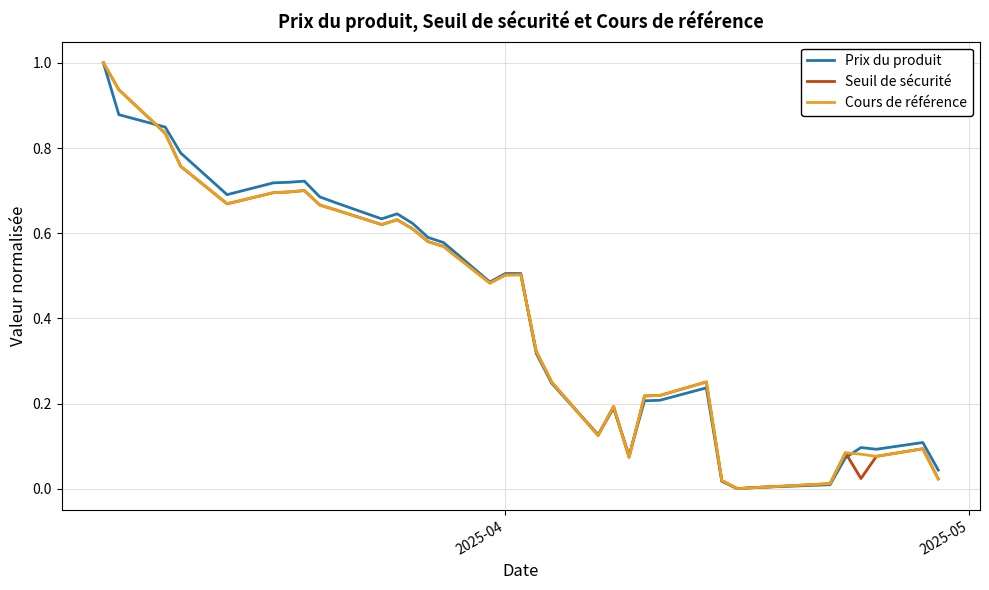

What is the maximum value shown in the chart?

1.0